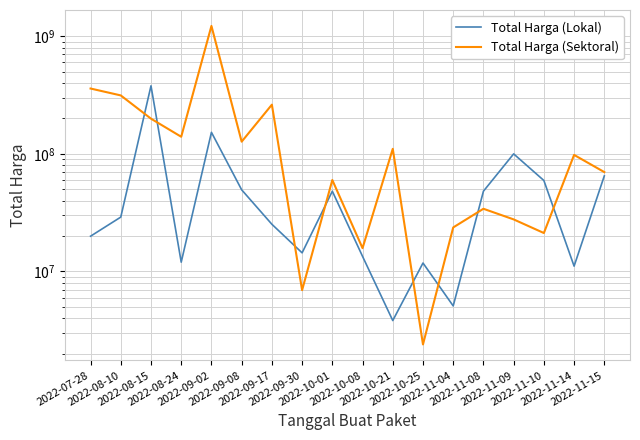

What is the sum of the Total Harga (Sektoral) values at 2022-08-15 and 2022-11-08?

233332505